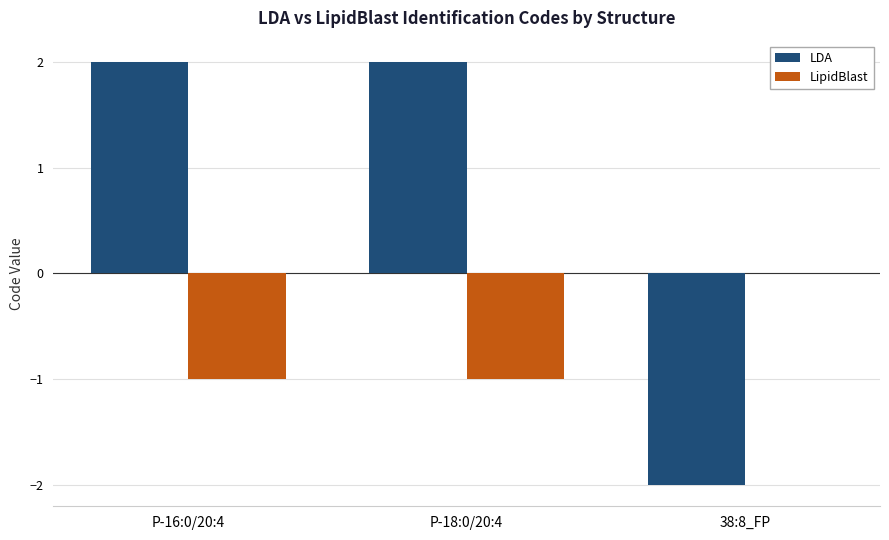

Is the value of LDA at 38:8_FP greater than the value of LipidBlast at P-18:0/20:4?

No